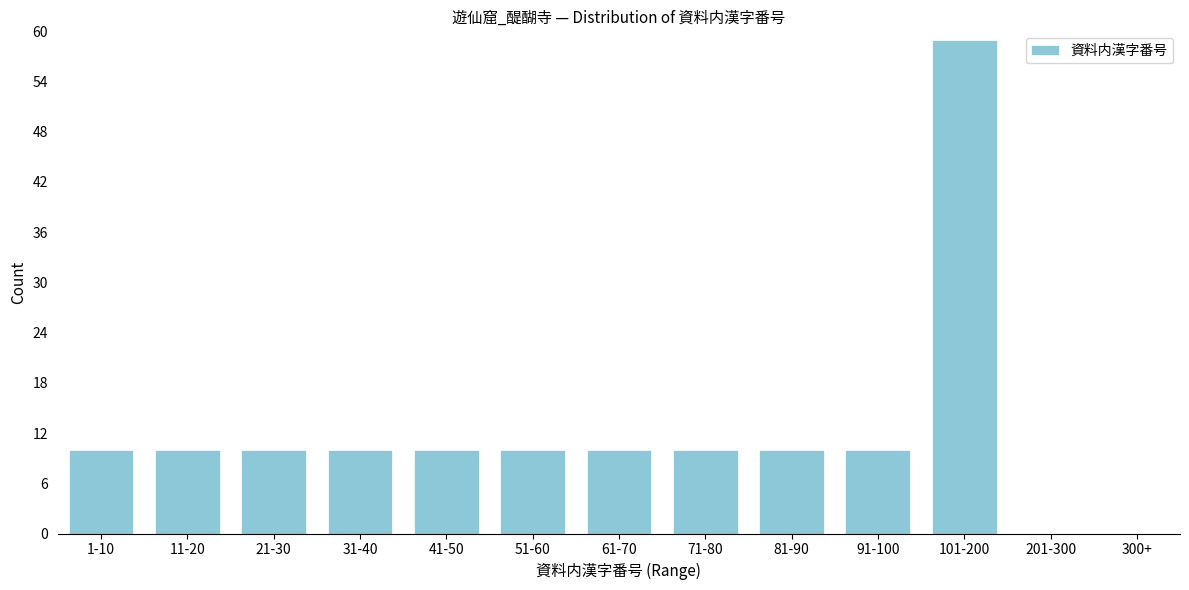

Reading right to left, extract all data points from this chart.

300+=0	201-300=0	101-200=59	91-100=10	81-90=10	71-80=10	61-70=10	51-60=10	41-50=10	31-40=10	21-30=10	11-20=10	1-10=10